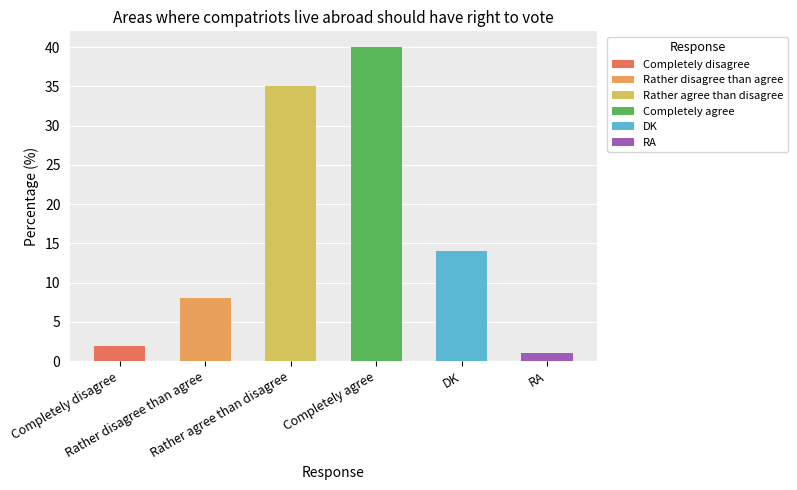

What is the difference between the maximum and minimum values?

39